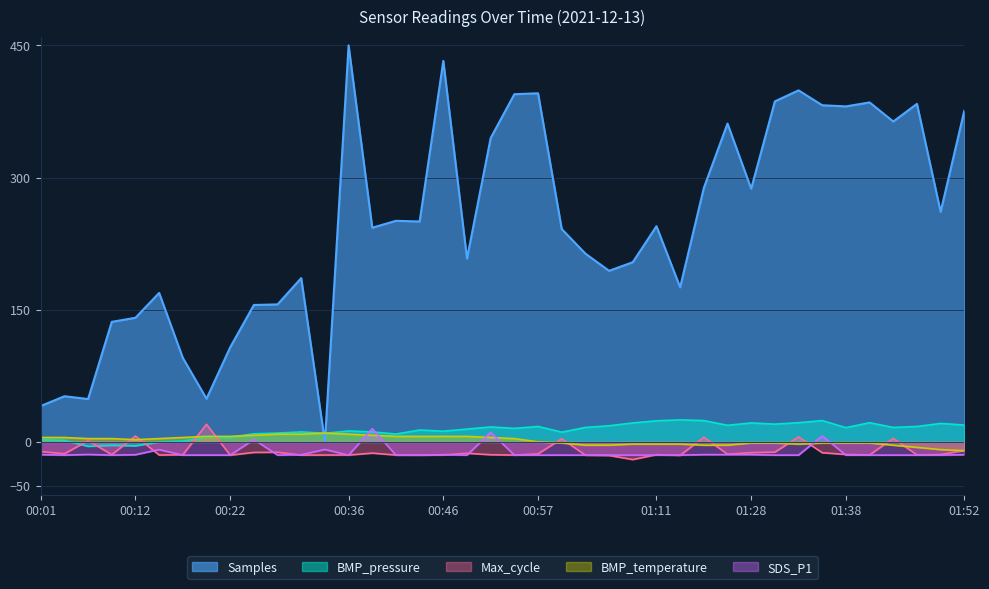

Which series has the largest total across all categories?

Samples